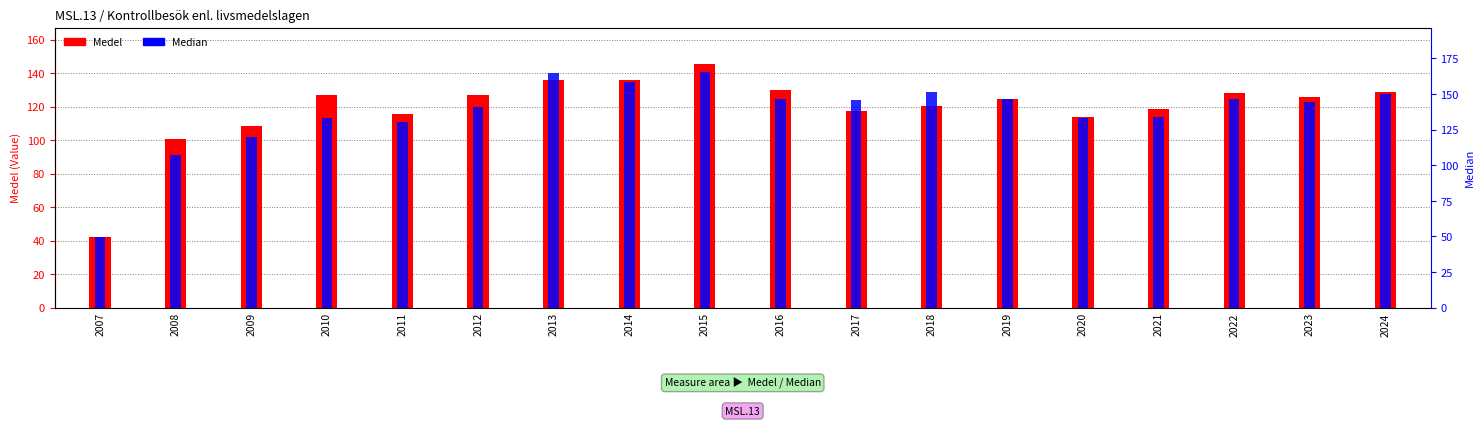

How many distinct data groups are displayed?

2